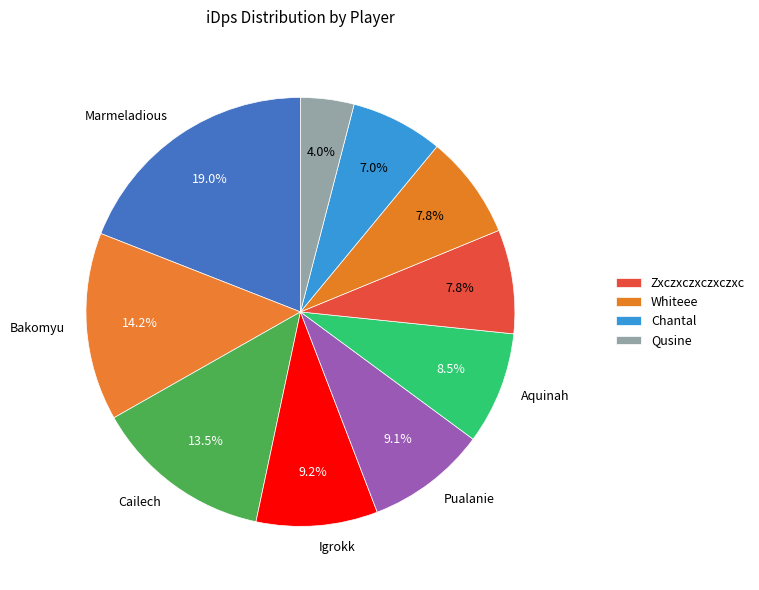

Which category has the biggest portion of the pie?

Marmeladious